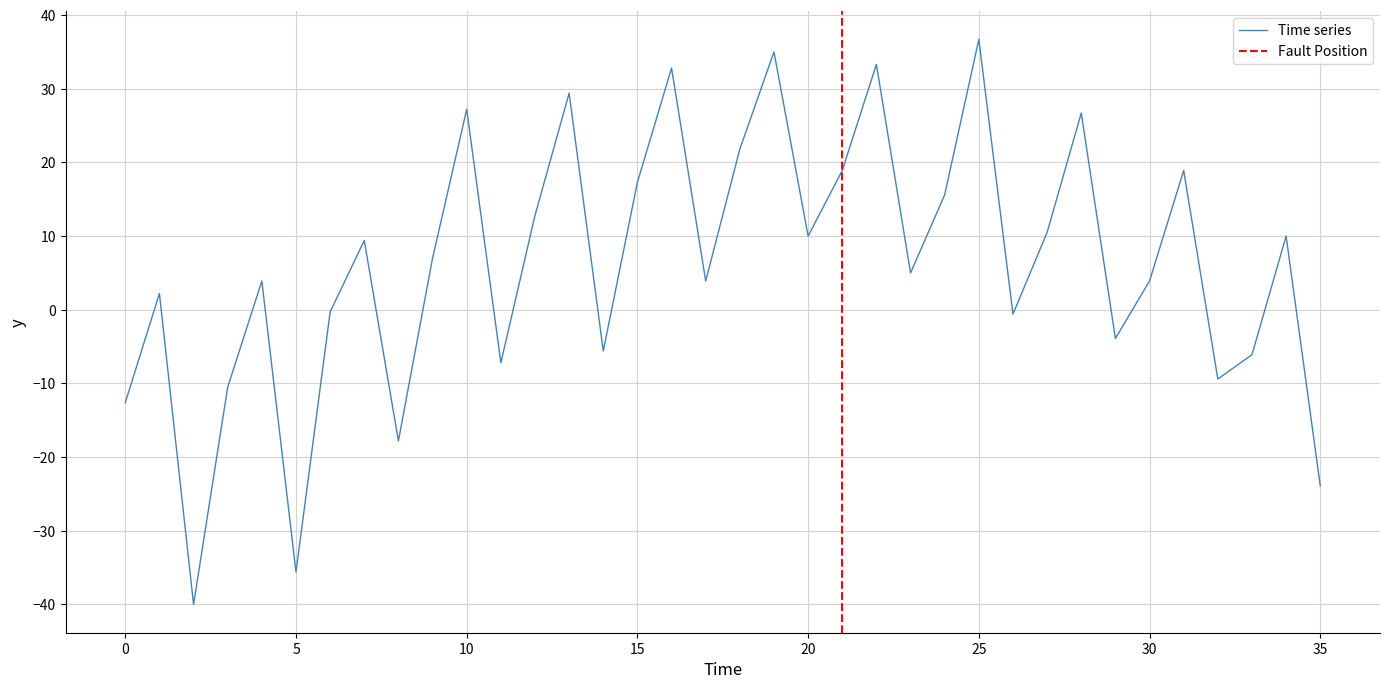

The Time series series shows 16.5 at 10. True or false?

False